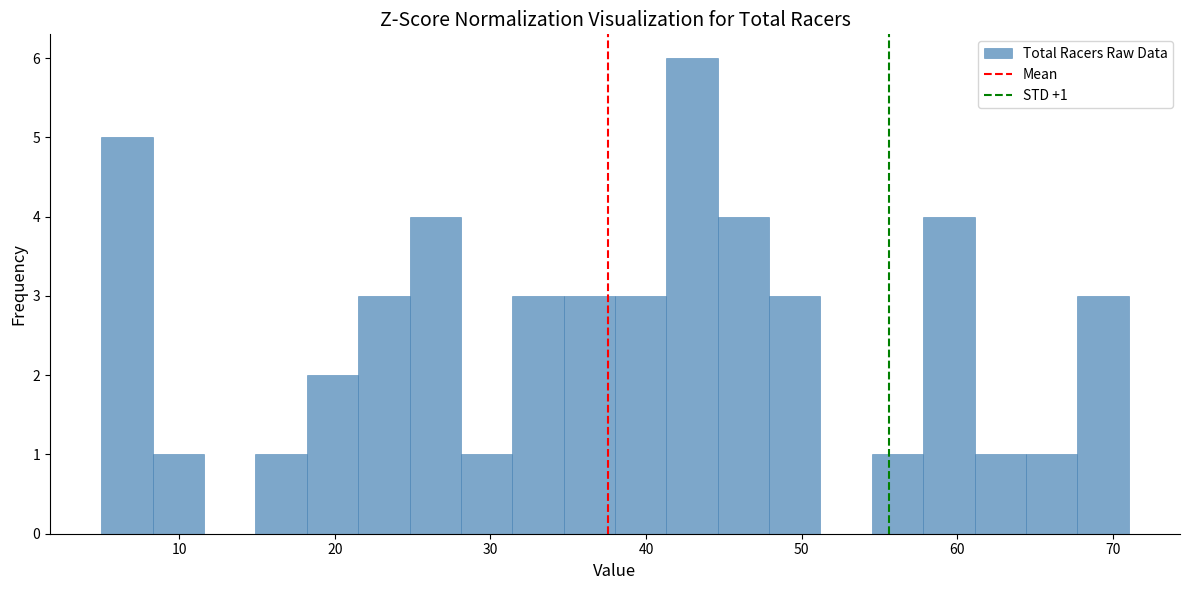

Read against the x-axis, roughly where is the centre of the tallest bar?

43